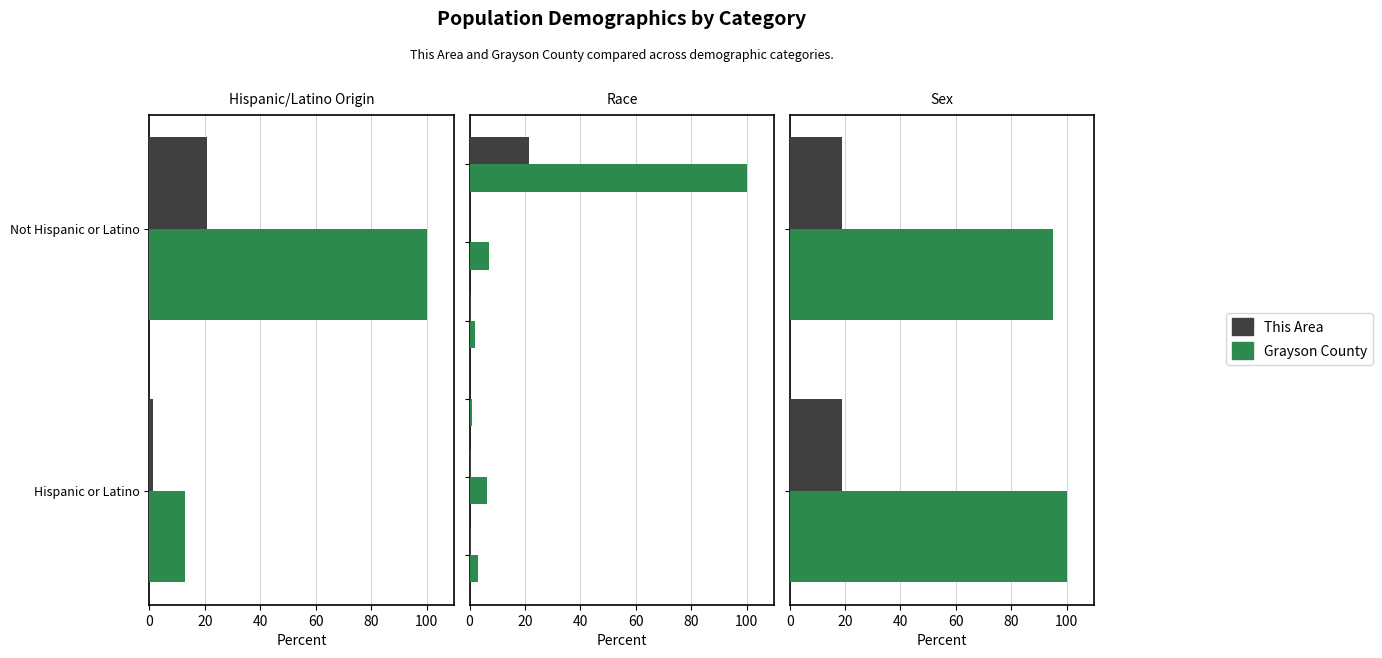

Rank the series at Not Hispanic or Latino from lowest to highest value.

This Area, Grayson County